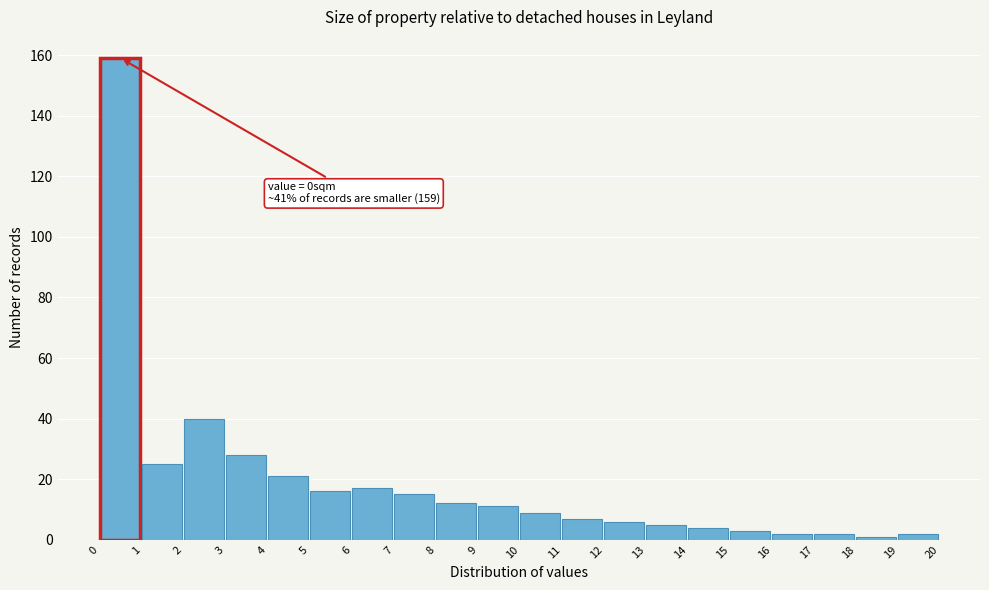

Which range on the x-axis has the tallest bar?

0 to 1